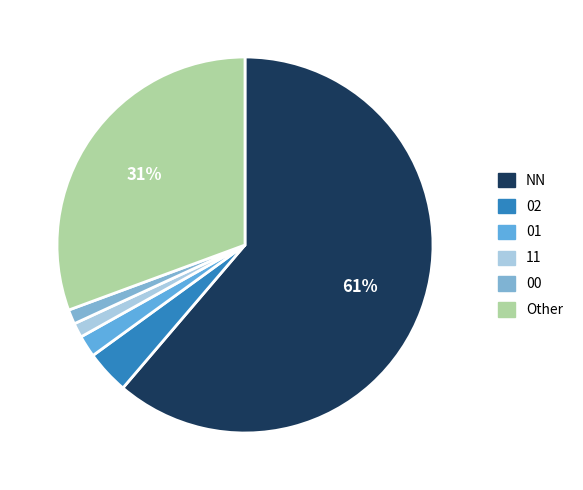

Which has a higher value, 01 or 00?

01